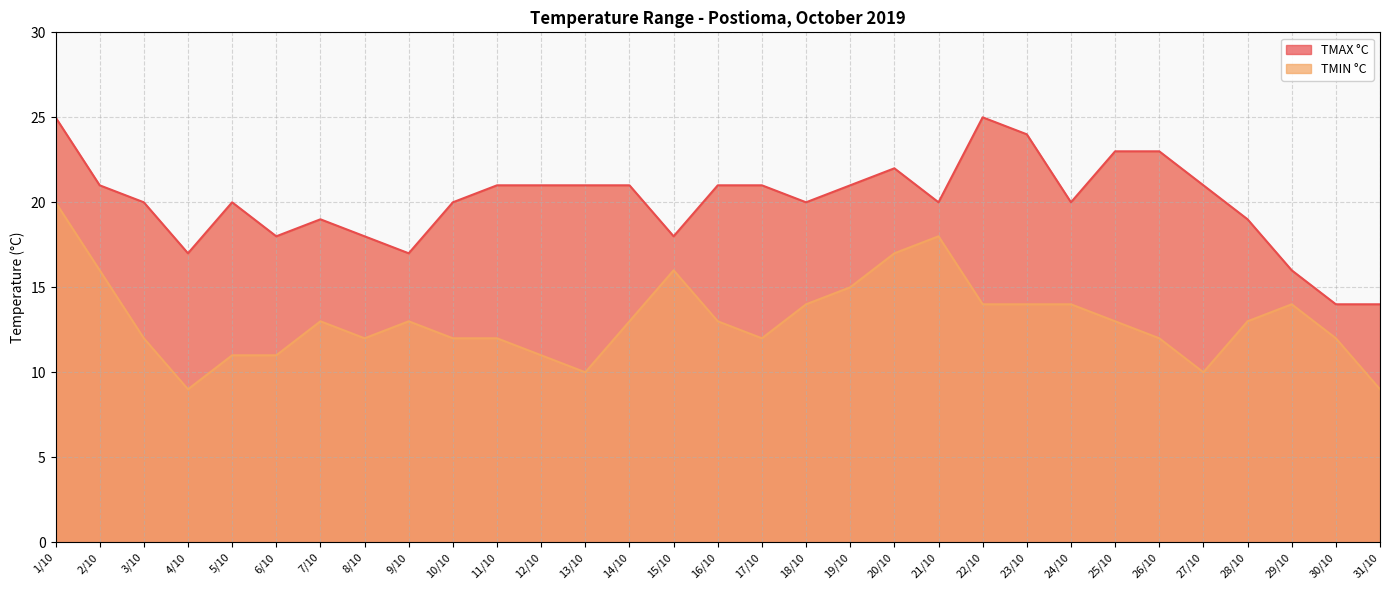

Which has a higher value, 21/10 or 28/10?

21/10